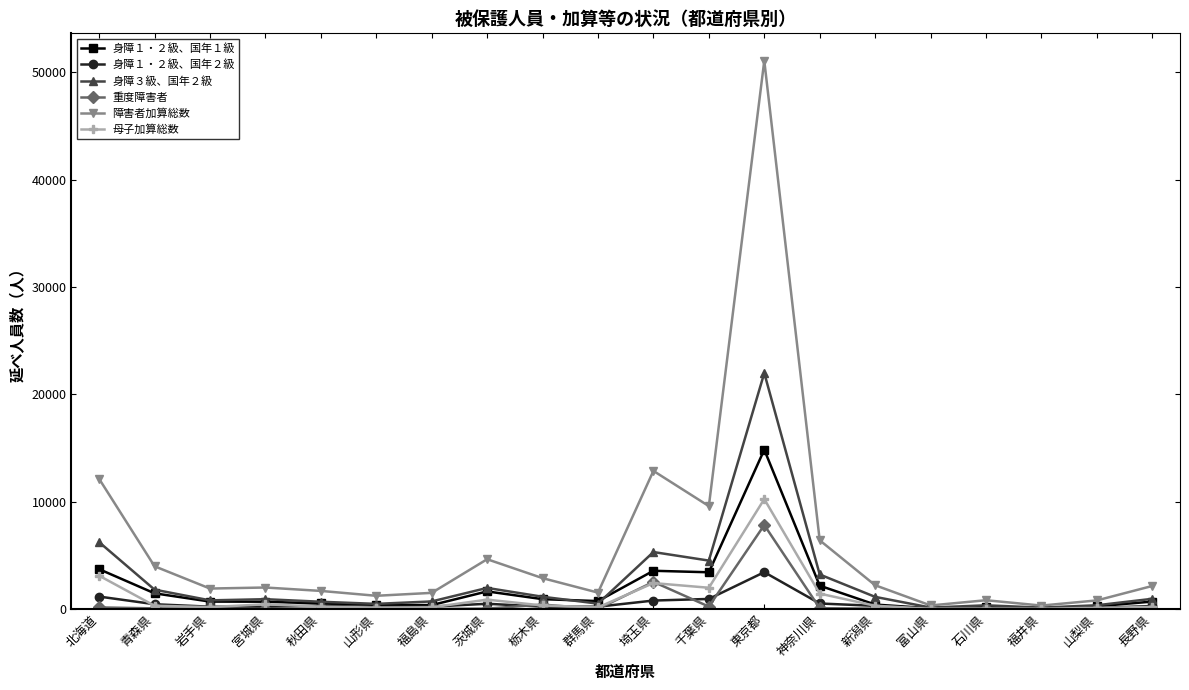

What are all the series names shown in the legend?

身障１・２級、国年１級, 身障１・２級、国年２級, 身障３級、国年２級, 重度障害者, 障害者加算総数, 母子加算総数